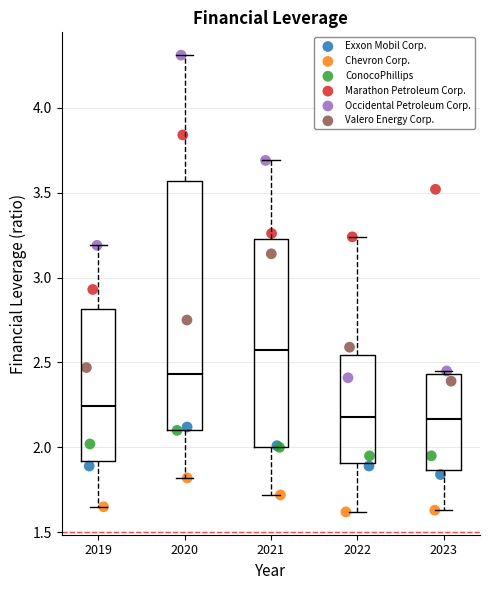

Which series contains the lowest Y value?

Chevron Corp.